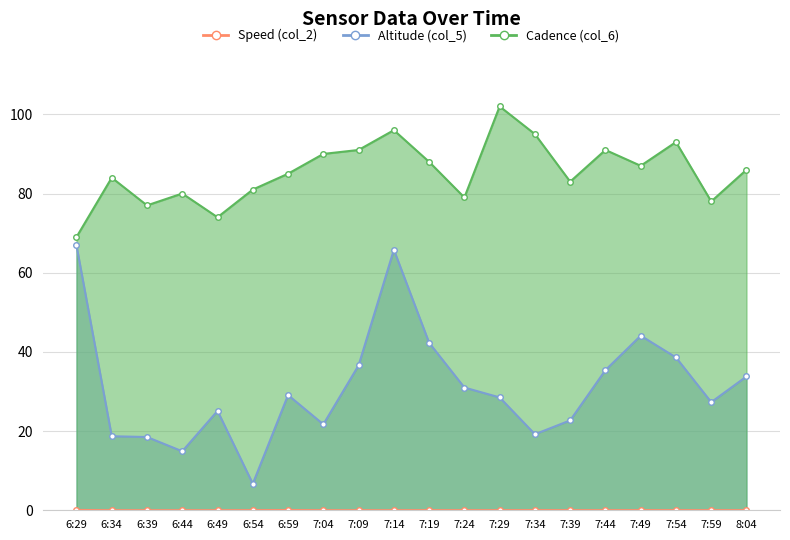

Rank the categories by Cadence (col_6) value from lowest to highest.

6:29, 6:49, 6:39, 7:59, 7:24, 6:44, 6:54, 7:39, 6:34, 6:59, 8:04, 7:49, 7:19, 7:04, 7:09, 7:44, 7:54, 7:34, 7:14, 7:29